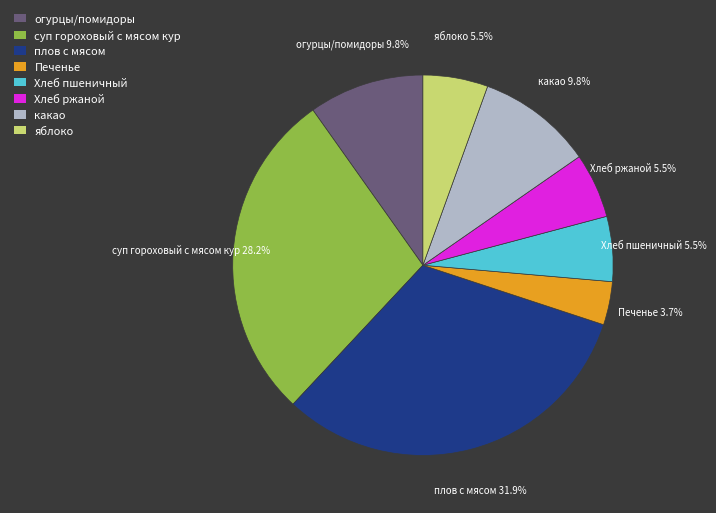

Does какао account for over 50% of the chart?

No